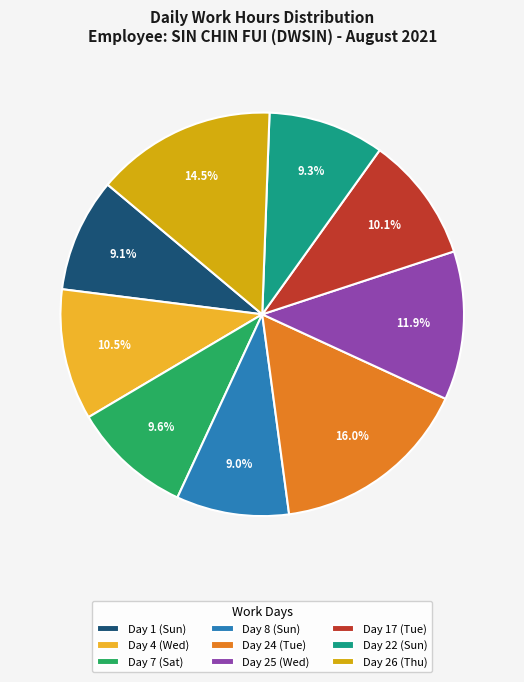

Does any single category account for the majority?

No